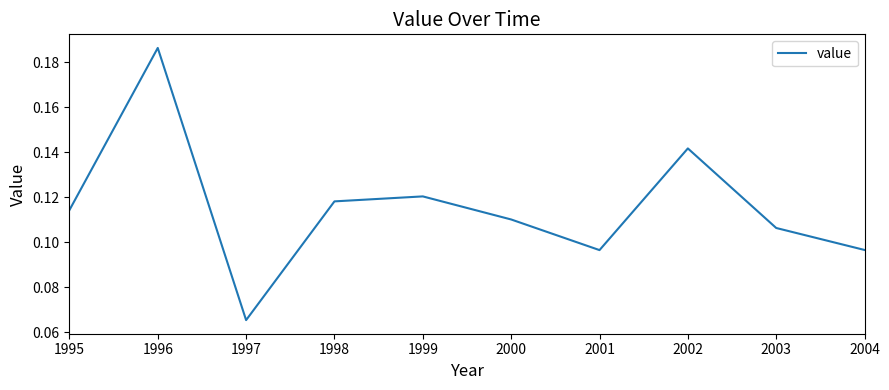

What is the sum of all values?

1.2